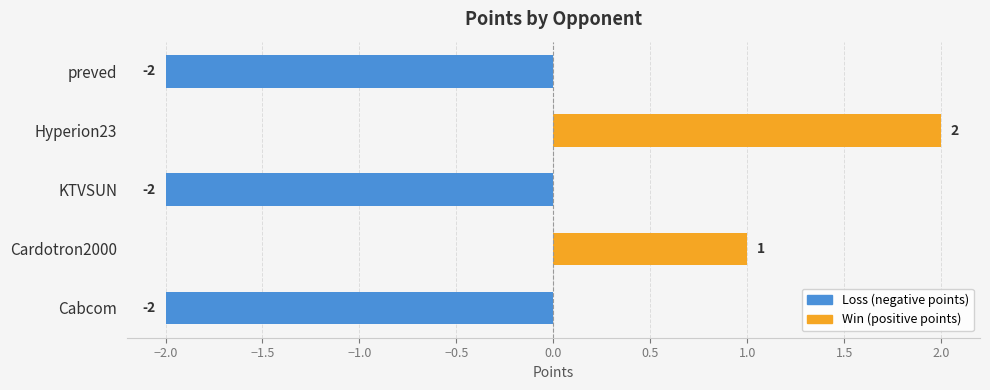

What is the value of the 3rd bar from the left?

-2